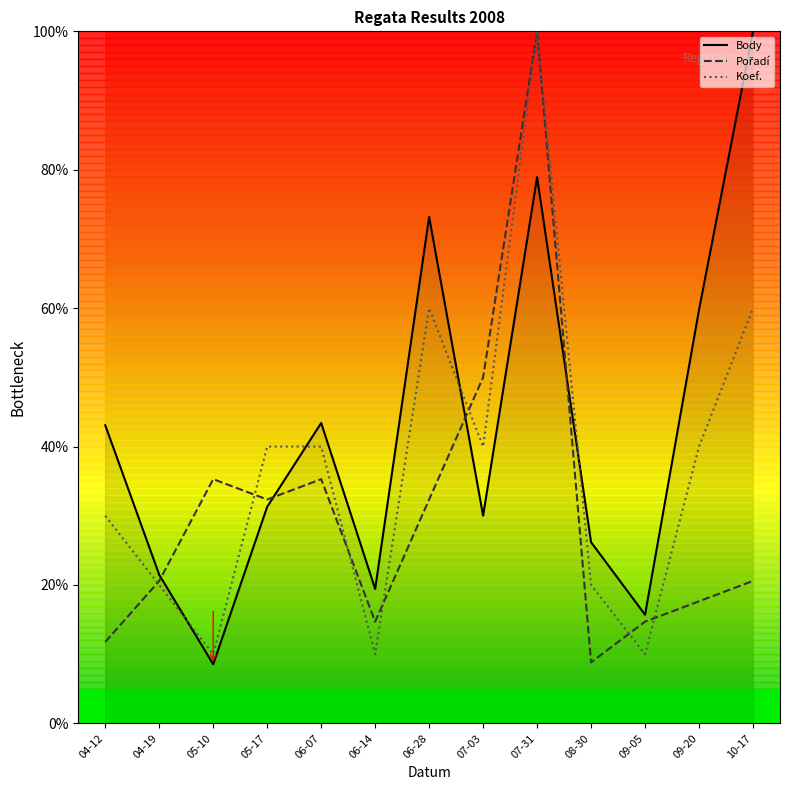

How many data points in Body are above 31?

7